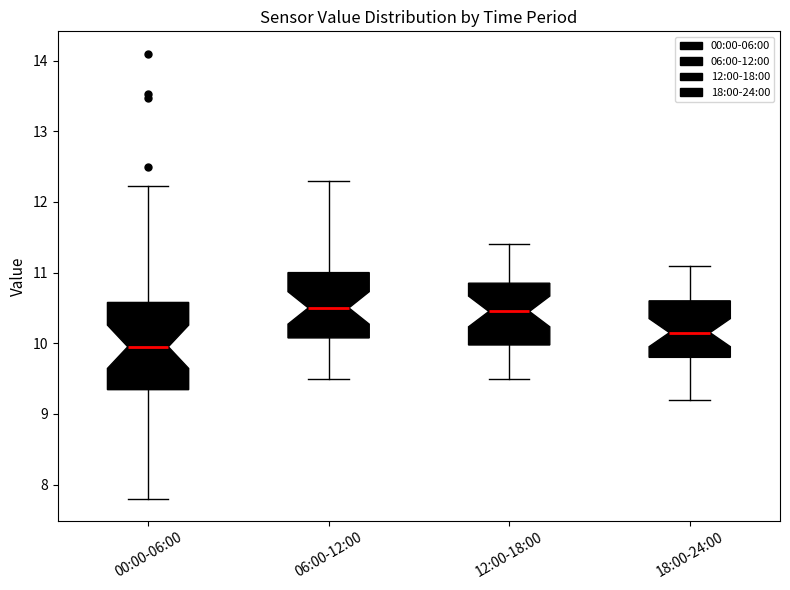

Reading left to right, transcribe this box plot: for each box, give where its median line is, the range the box spans, and where its two whiskers end, as read against the y-axis. The values are not printed on the chart, so give them approximately, as read against the axis.

00:00-06:00: median 10.0, box 9.3 to 10.6, whiskers 7.8 to 12.2
06:00-12:00: median 10.5, box 10.1 to 11.0, whiskers 9.5 to 12.3
12:00-18:00: median 10.5, box 10.0 to 10.9, whiskers 9.5 to 11.4
18:00-24:00: median 10.2, box 9.8 to 10.6, whiskers 9.2 to 11.1